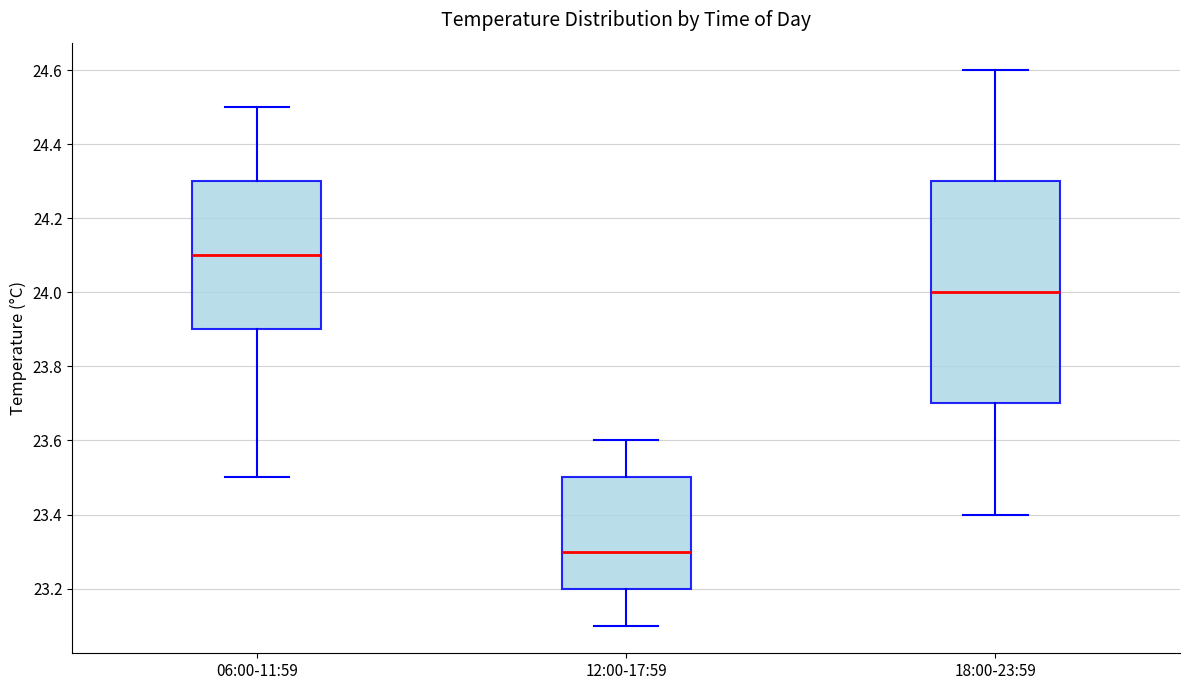

Comparing the boxes themselves (not the whiskers), which one is the tallest?

18:00-23:59